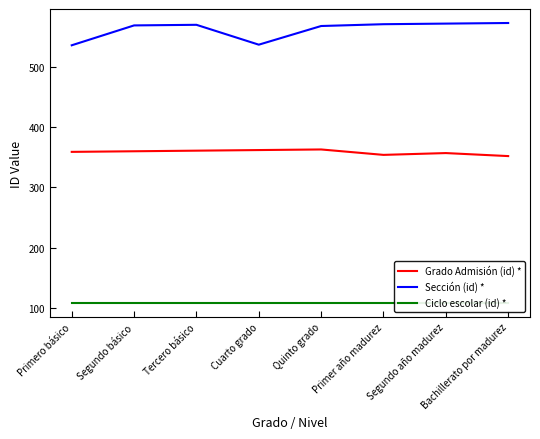

What is the label of the 7th point from the left?

Segundo año madurez